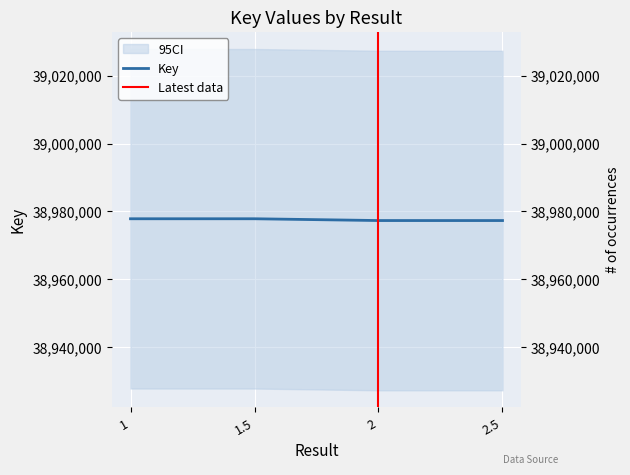

Count the values in the range 38977313 to 38977838.

4